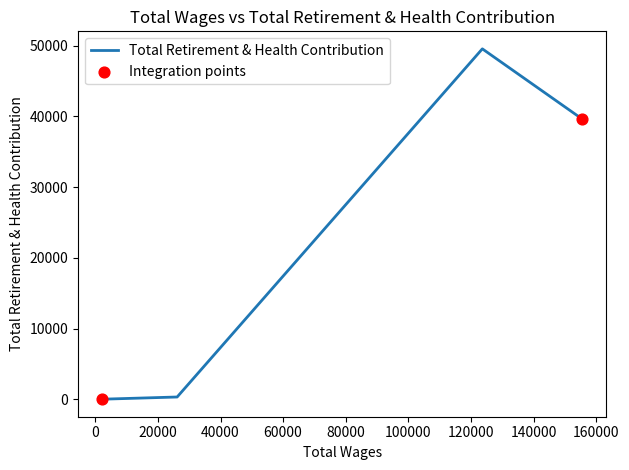

True or false: the data has more than 0 interior local peaks.

True